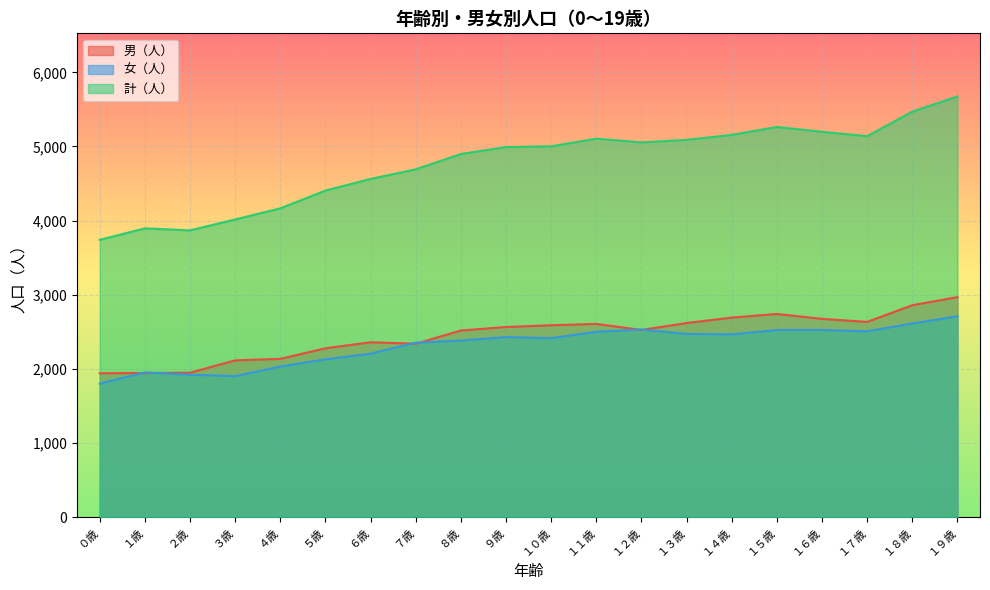

Which has a higher value, １８歳 or ６歳?

１８歳